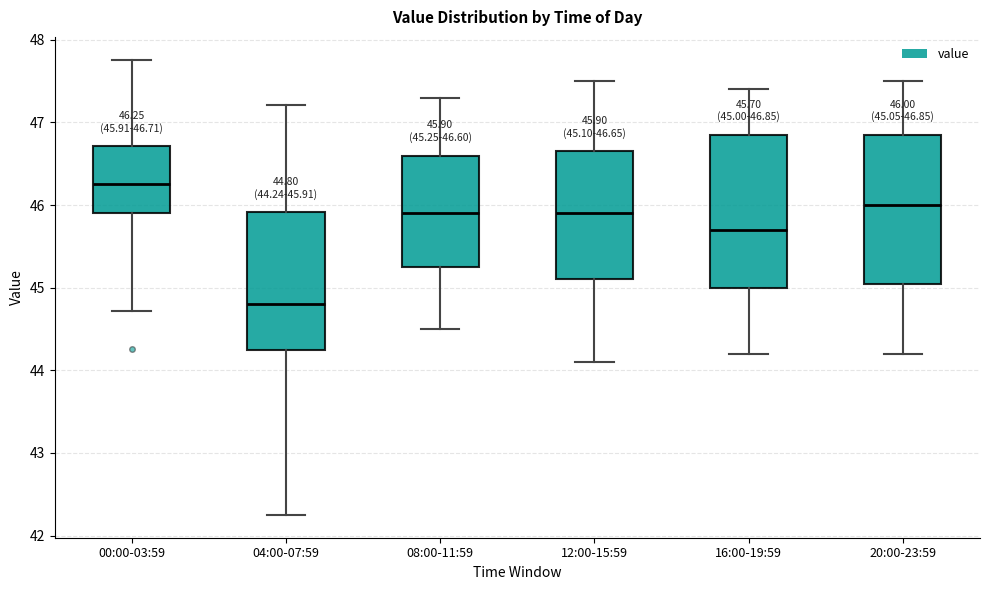

Which box's median line is the lowest?

04:00-07:59